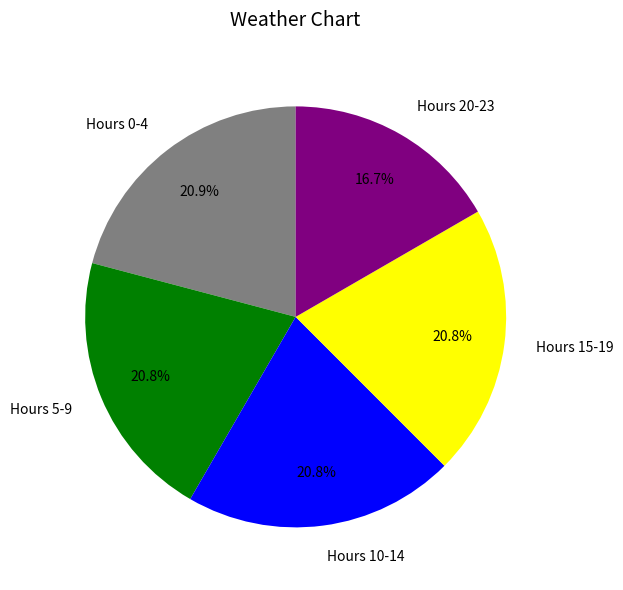

Does Hours 20-23 account for over 50% of the chart?

No